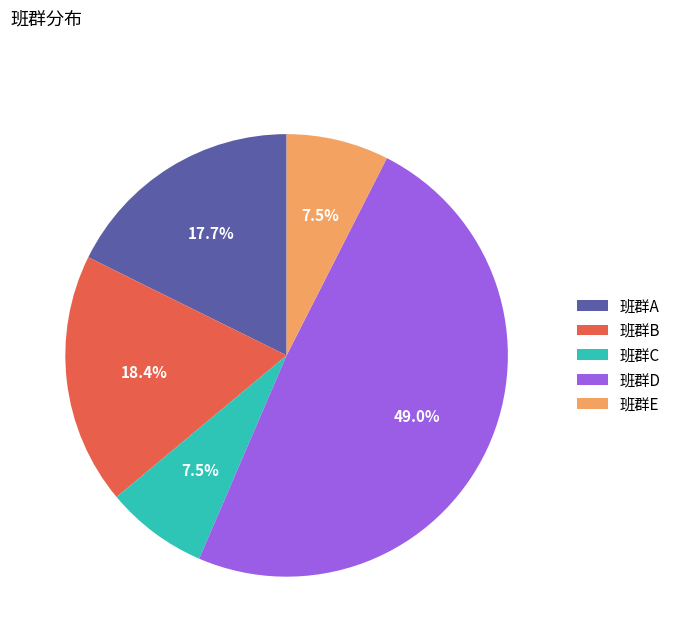

Does 班群B account for over 50% of the chart?

No